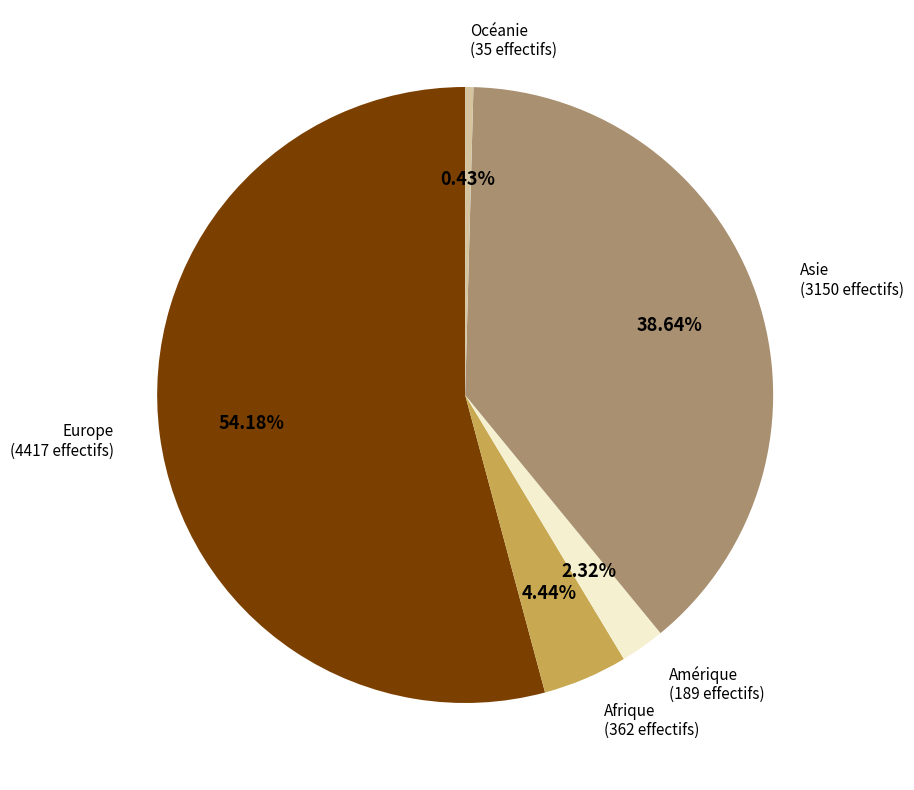

What percentage is the Europe slice, to the nearest percent?

54%